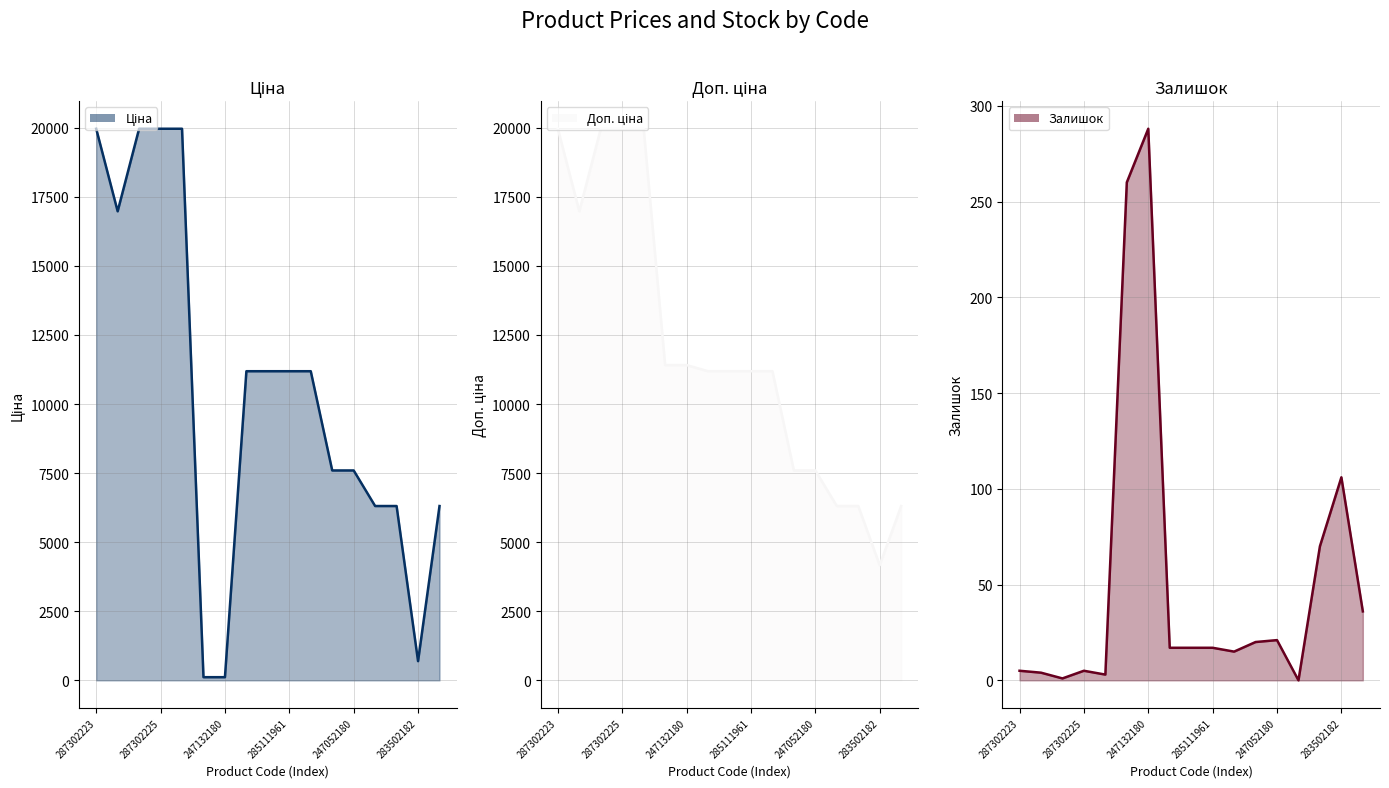

What is the difference between the highest and lowest values at 285111912?

11173.2